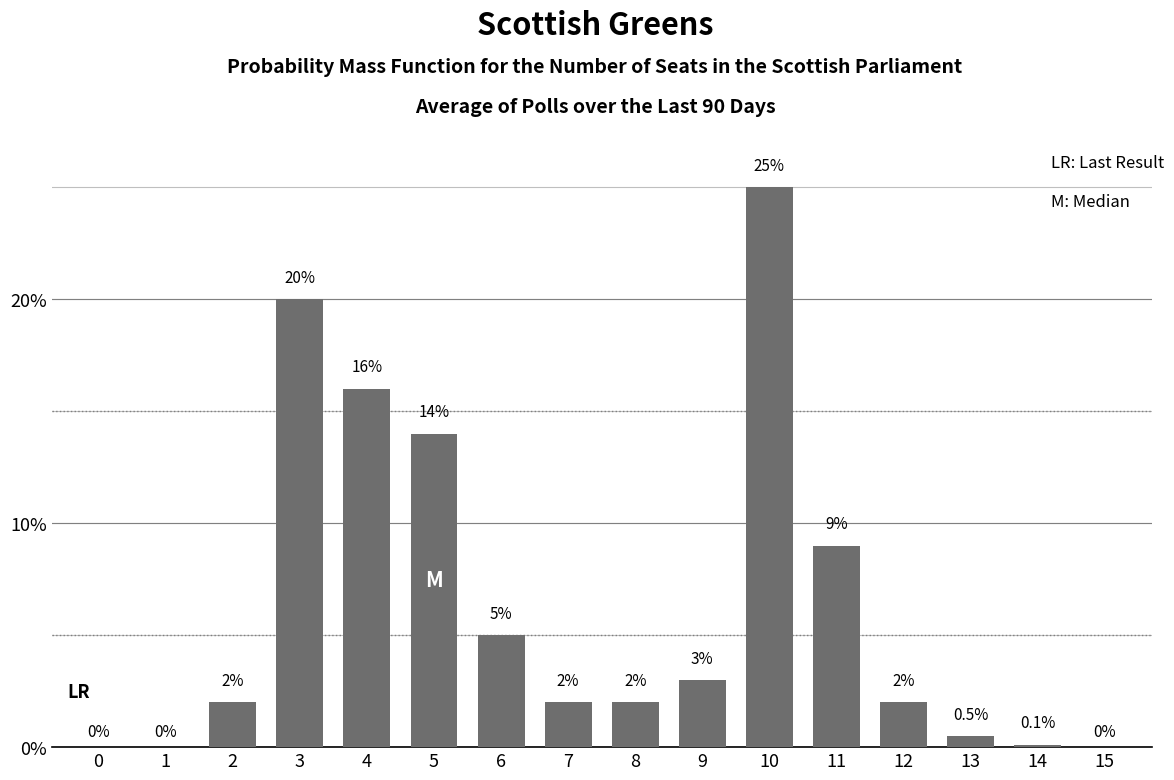

Reading right to left, list all the values displayed in this chart.

15=0.0	14=0.1	13=0.5	12=2.0	11=9.0	10=25.0	9=3.0	8=2.0	7=2.0	6=5.0	5=14.0	4=16.0	3=20.0	2=2.0	1=0.0	0=0.0